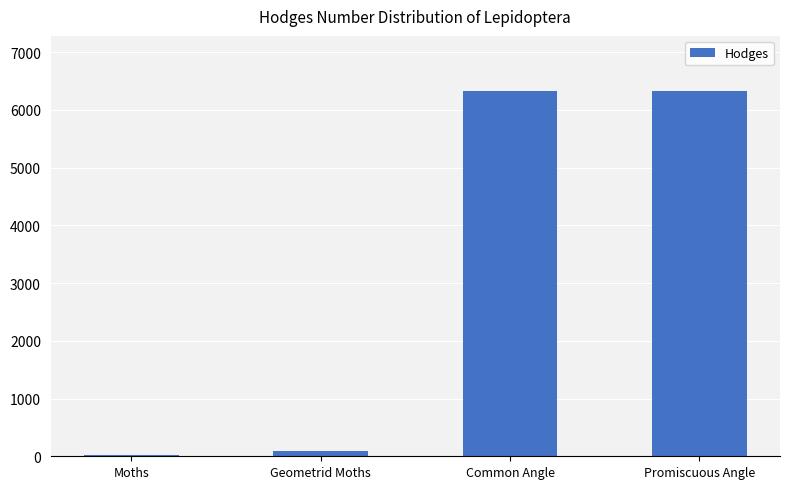

What is the ratio of the value at Promiscuous Angle to the value at Moths?

218.3